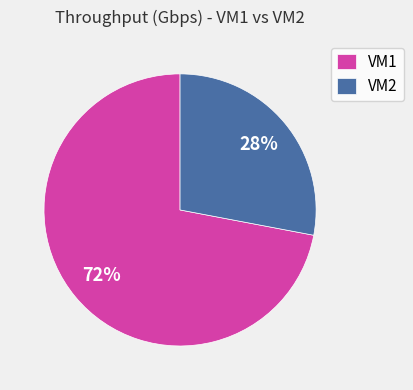

Which slice is the largest?

VM1